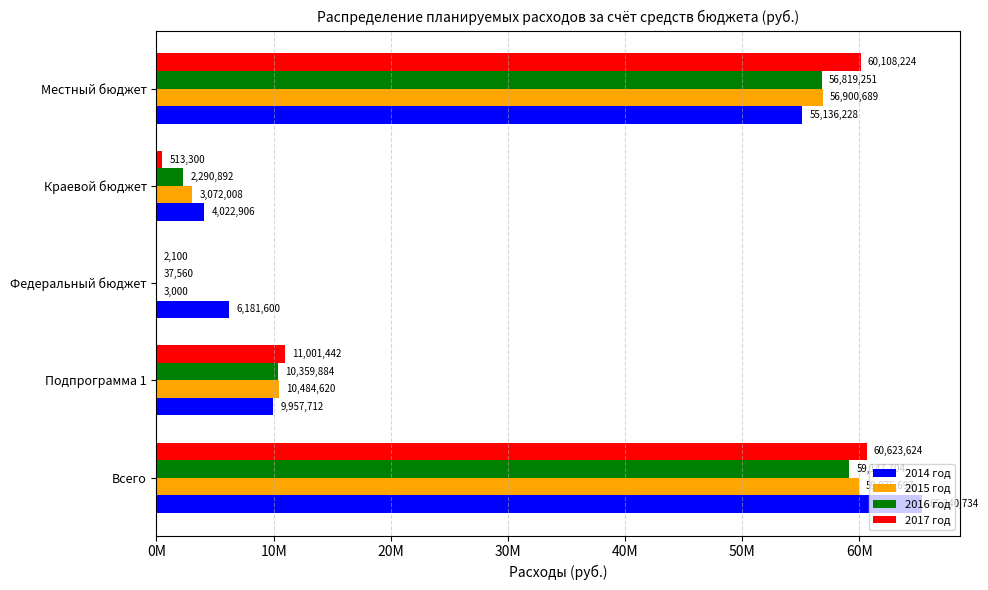

What are all the series names shown in the legend?

2014 год, 2015 год, 2016 год, 2017 год